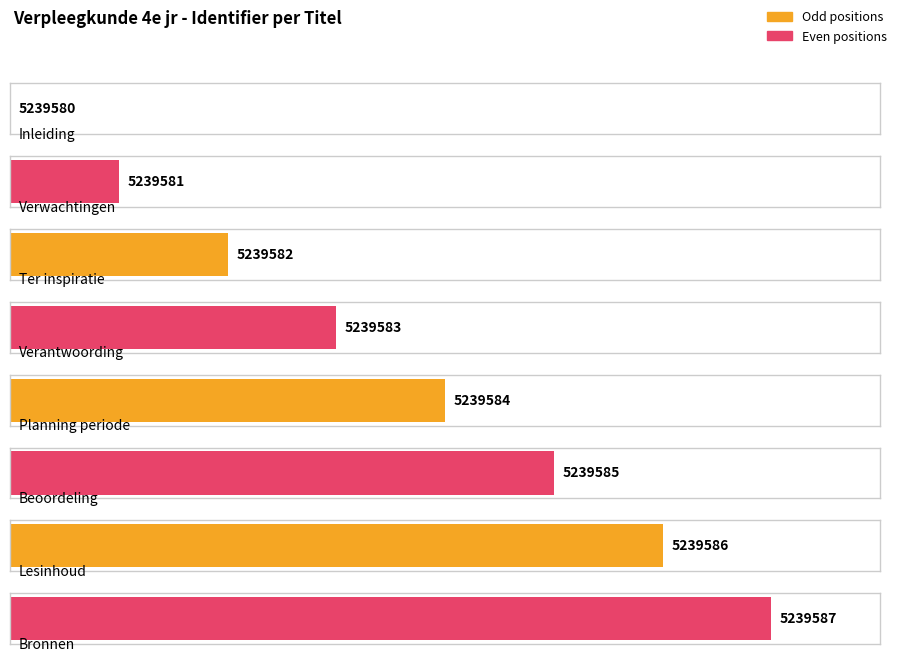

Rank the categories by value from lowest to highest.

Inleiding, Verwachtingen, Ter inspiratie, Verantwoording, Planning periode, Beoordeling, Lesinhoud, Bronnen